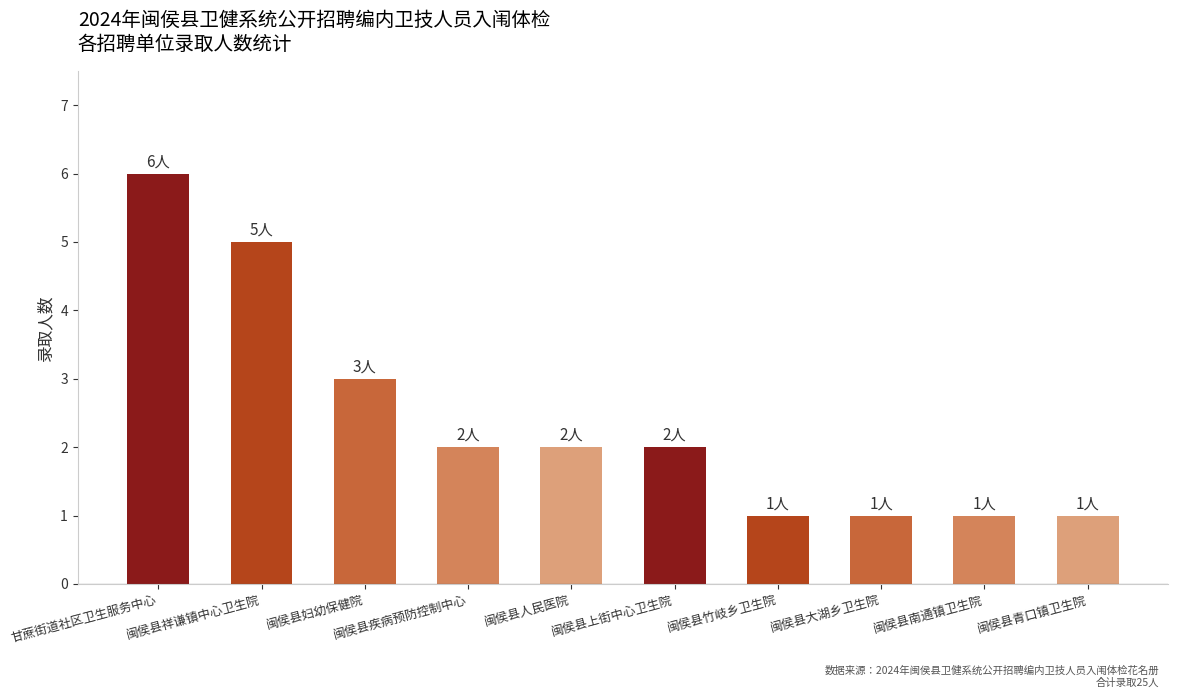

What is the label of the 8th bar from the right?

闽侯县妇幼保健院